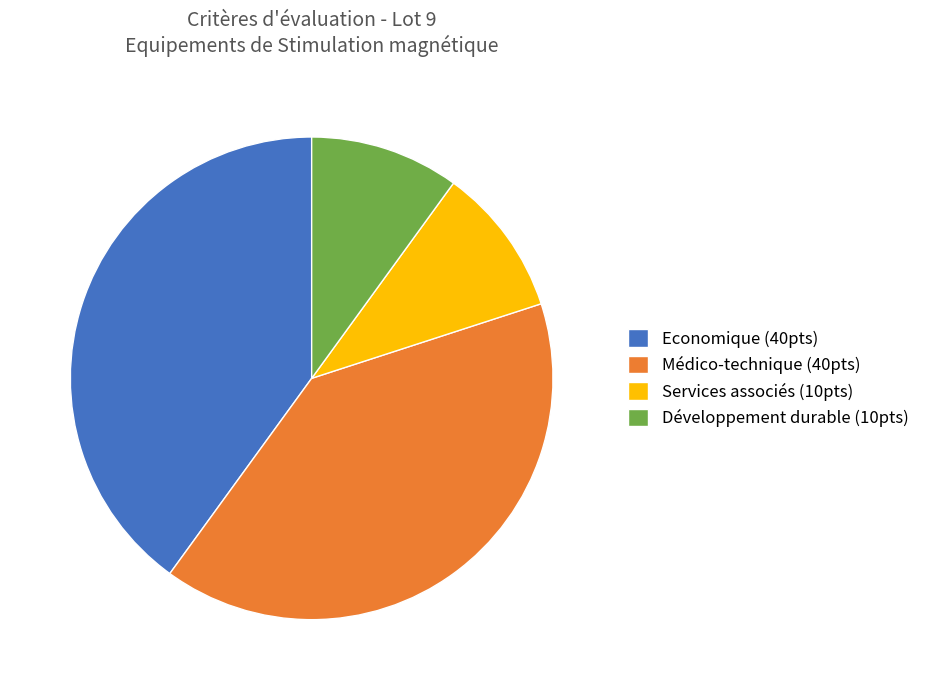

Does Médico-technique (40pts) account for over 50% of the chart?

No